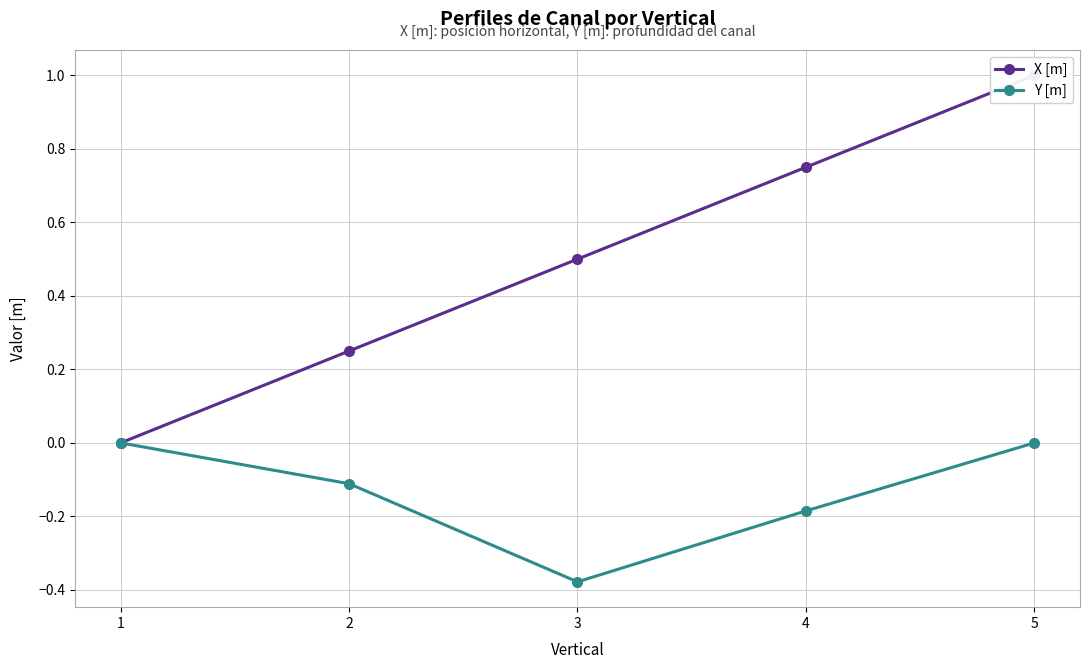

Reading left to right, what are all the values shown in this chart?

X [m]: 1=0.0	2=0.2	3=0.5	4=0.8	5=1.0
Y [m]: 1=0.0	2=-0.1	3=-0.4	4=-0.2	5=0.0